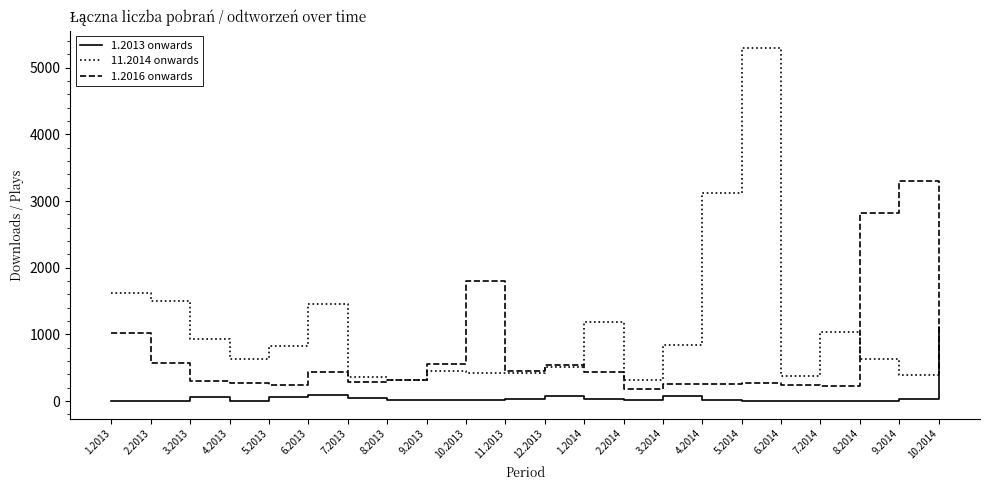

How many lines are shown in the chart?

3